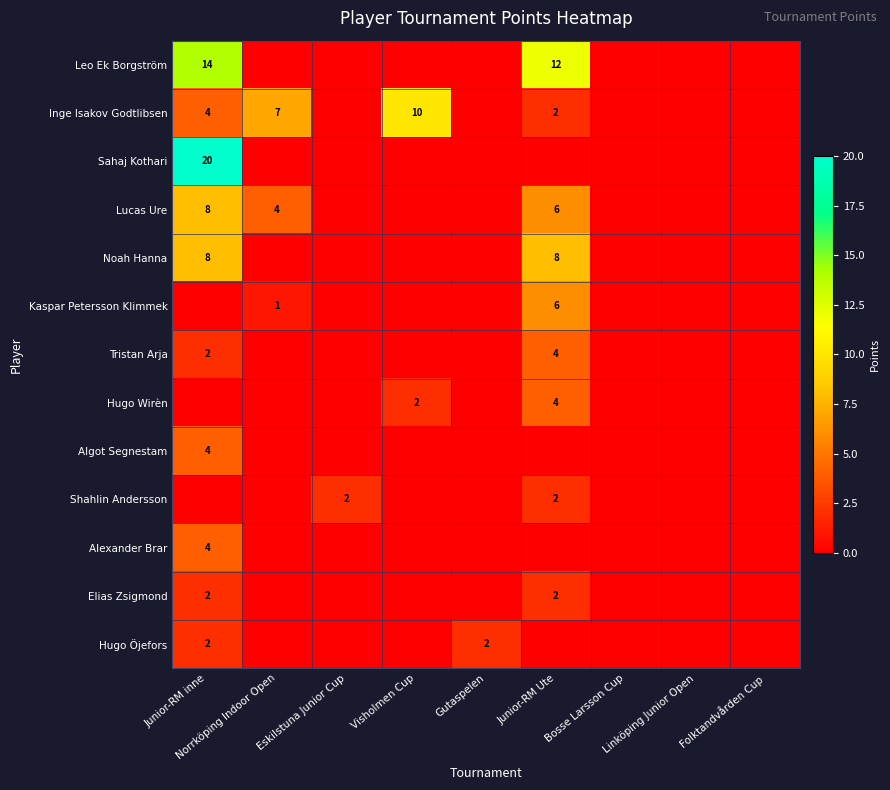

What is the difference between the maximum and minimum values in the Lucas Ure series?

8